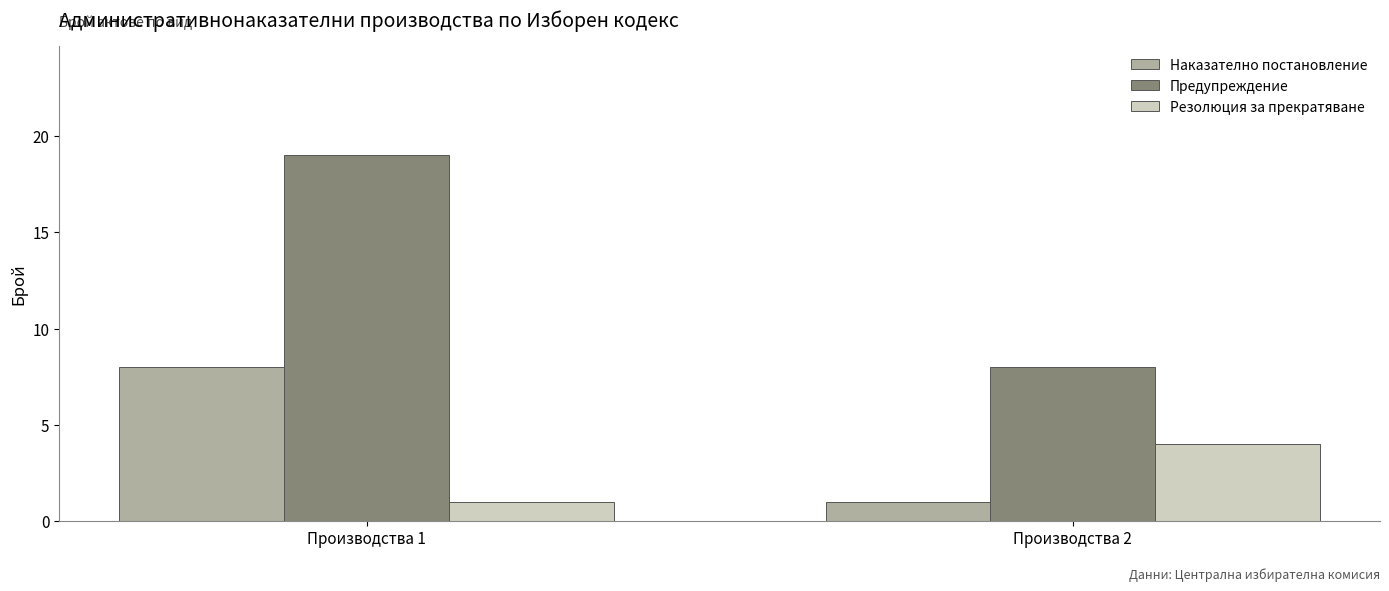

At Производства 2, list the series in order from smallest to largest.

Наказателно постановление, Резолюция за прекратяване, Предупреждение